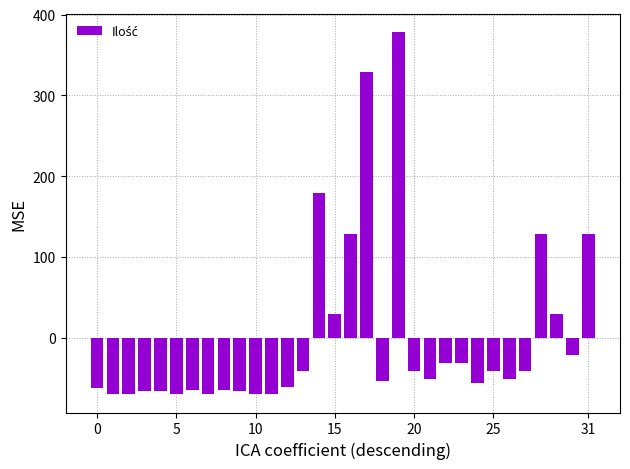

What is the smallest value displayed?

-70.2